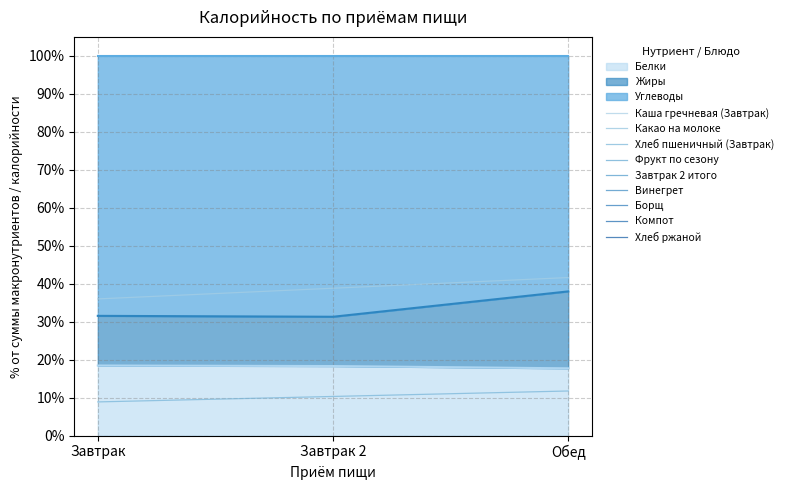

What is the highest value of the Белки series?

18.5